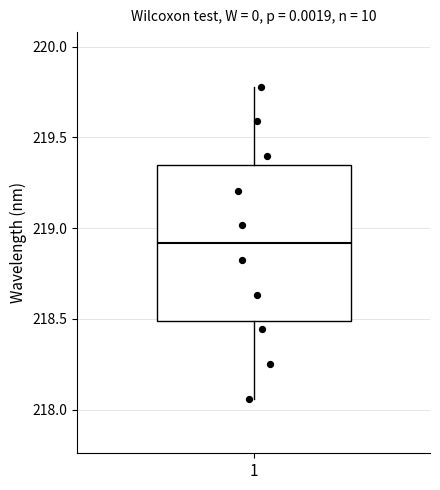

Transcribe this box plot: give where the median line is, the range the box spans, and where the two whiskers end, as read against the y-axis. The values are not printed on the chart, so give them approximately, as read against the axis.

median 218.90, box 218.50 to 219.35, whiskers 218.05 to 219.80